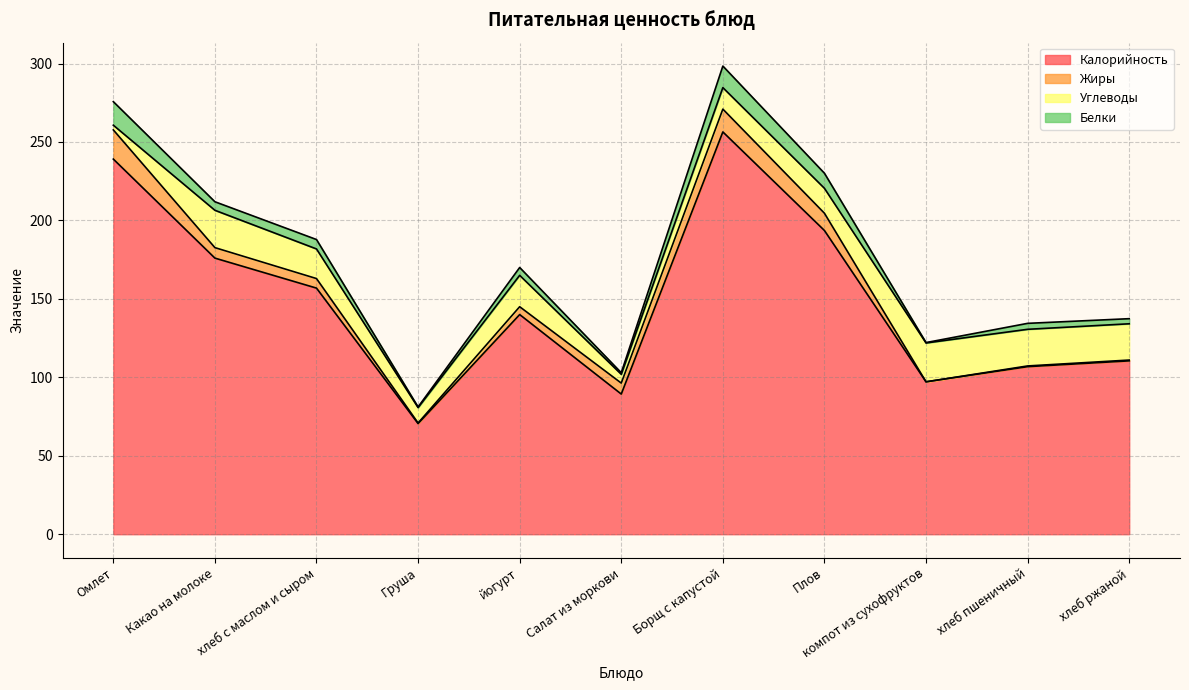

Which has a higher value, Борщ с капустой or Плов?

Борщ с капустой